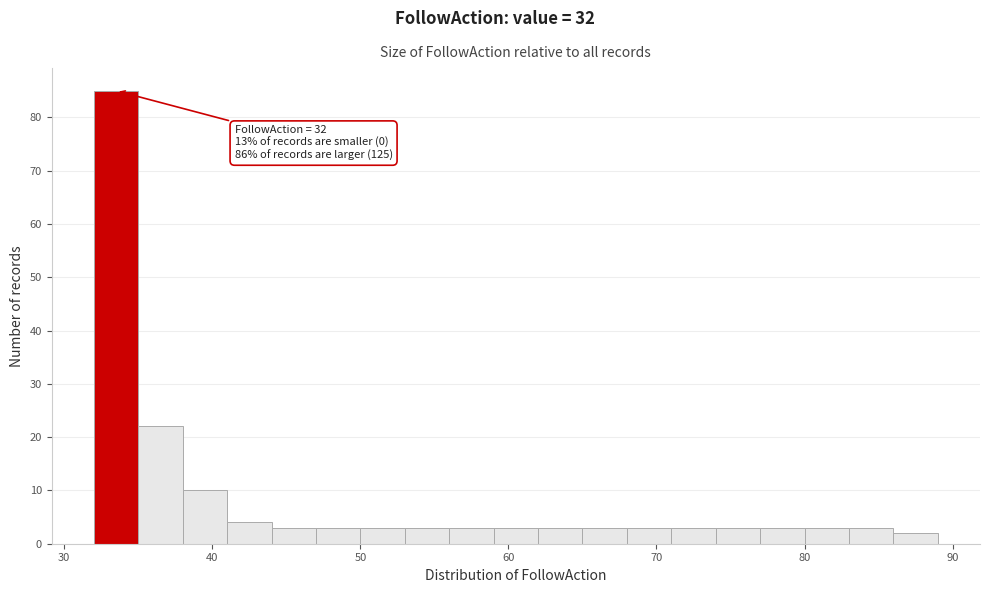

Around what value on the x-axis is the tallest bar? Give the approximate position of its centre, as read against the axis.

34